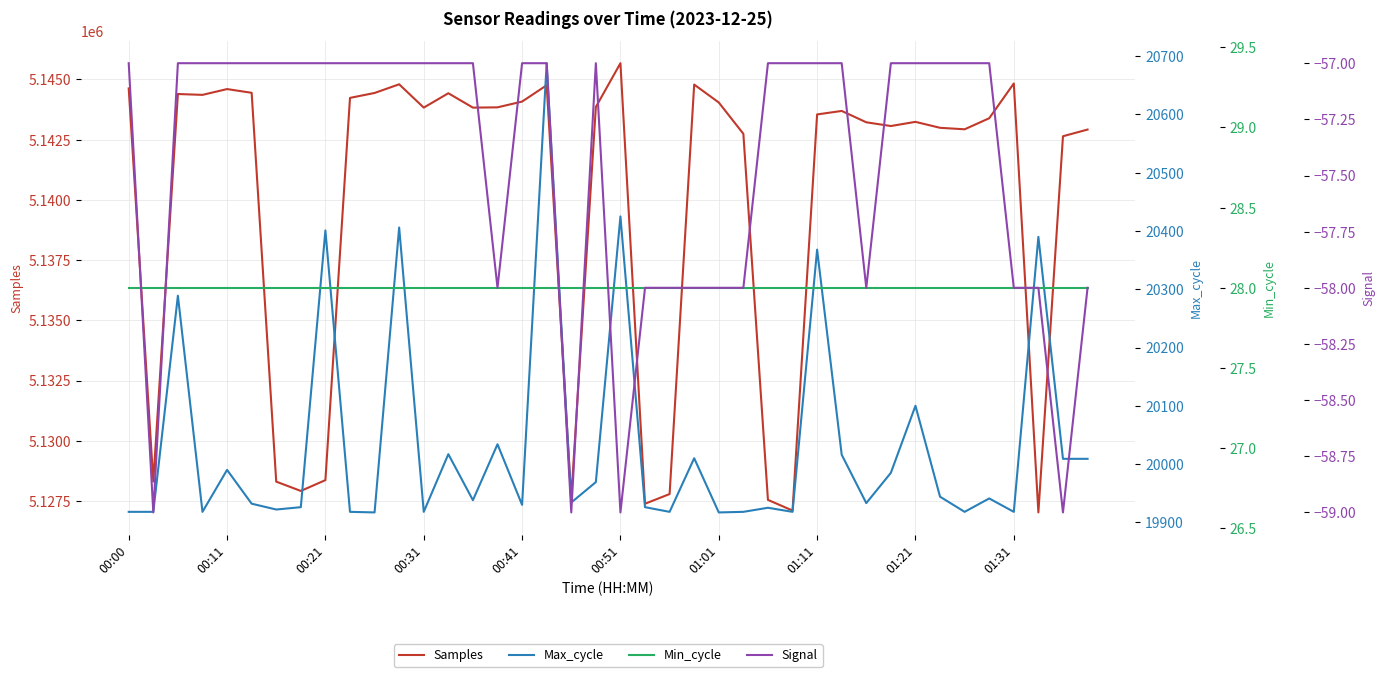

What position from the left is 13?

14